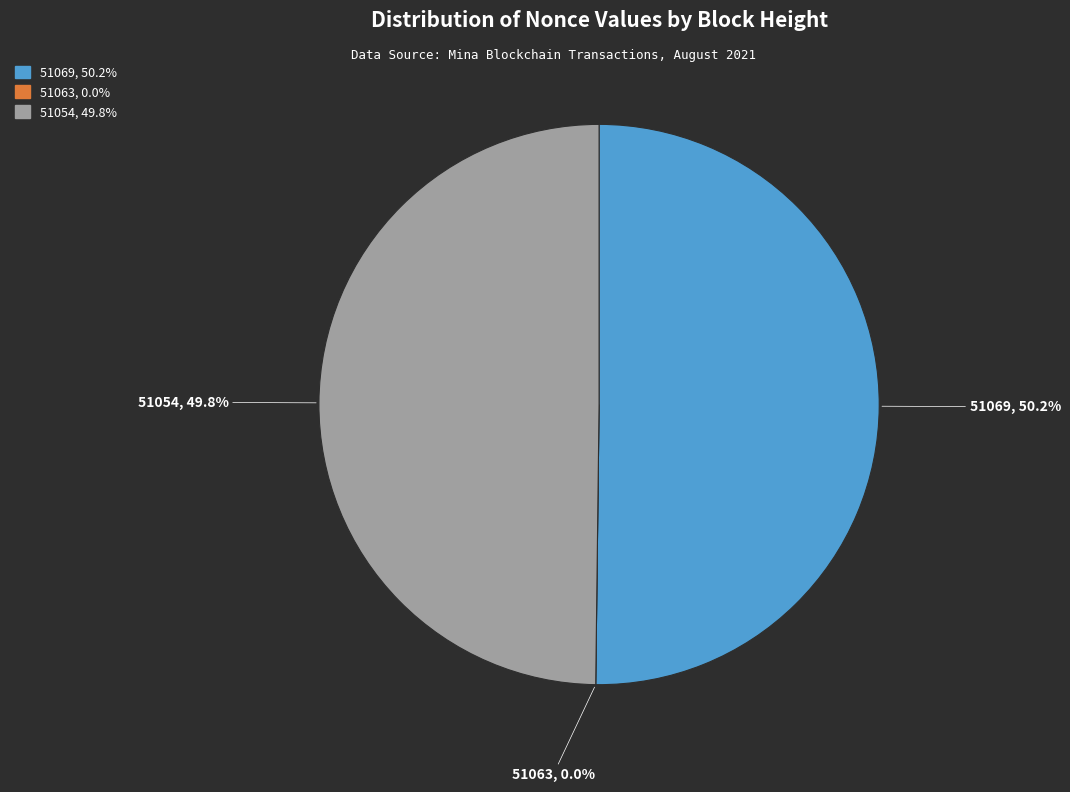

To the nearest percent, what is the difference between the 51063 and 51069 slice percentages?

50%